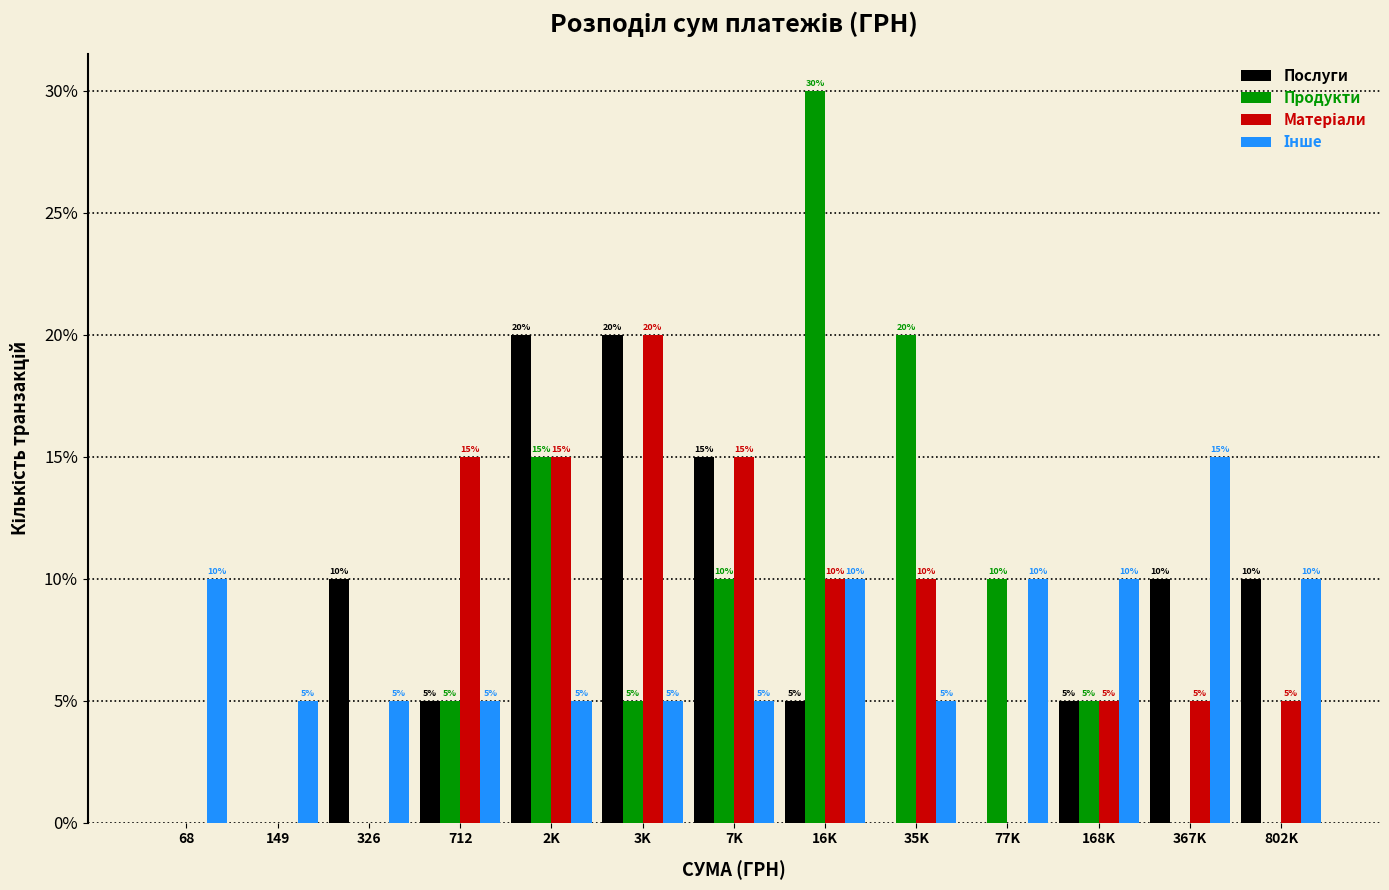

What is the sum of all Продукти values?

100